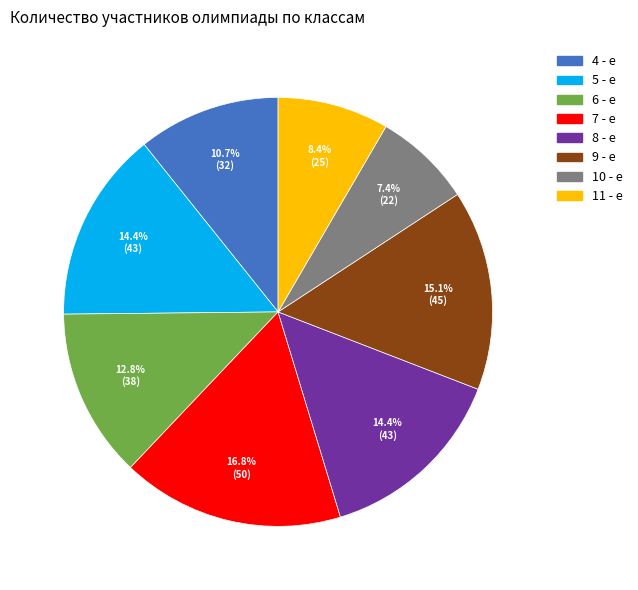

True or false: 8 - е accounts for 28% of the total.

False